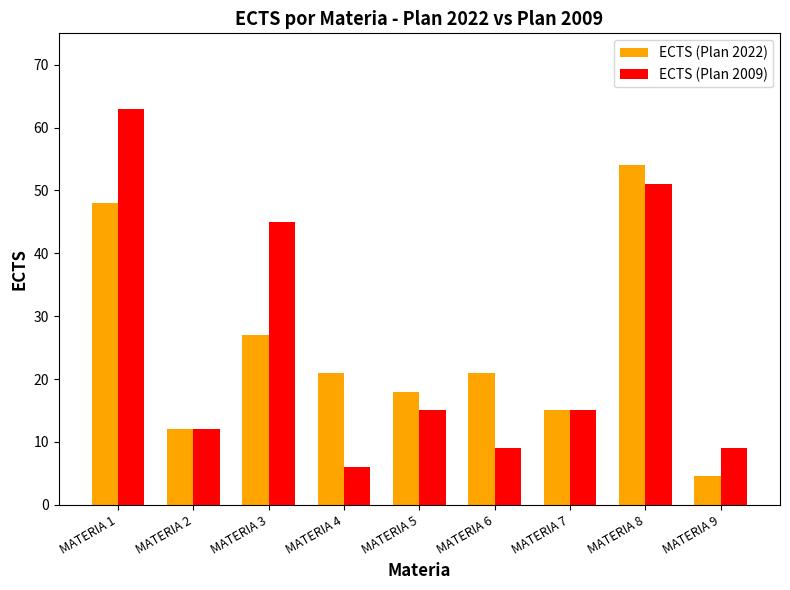

The ECTS (Plan 2009) series shows 94.7 at MATERIA 1. True or false?

False